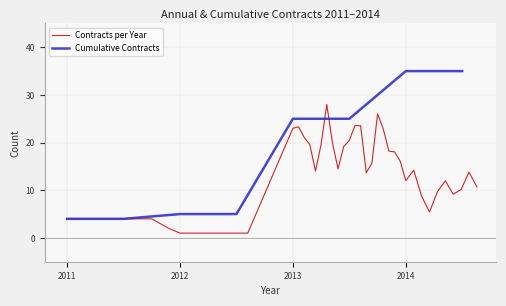

List the labels in order of value, largest first.

2013, 2014, 2011, 2012